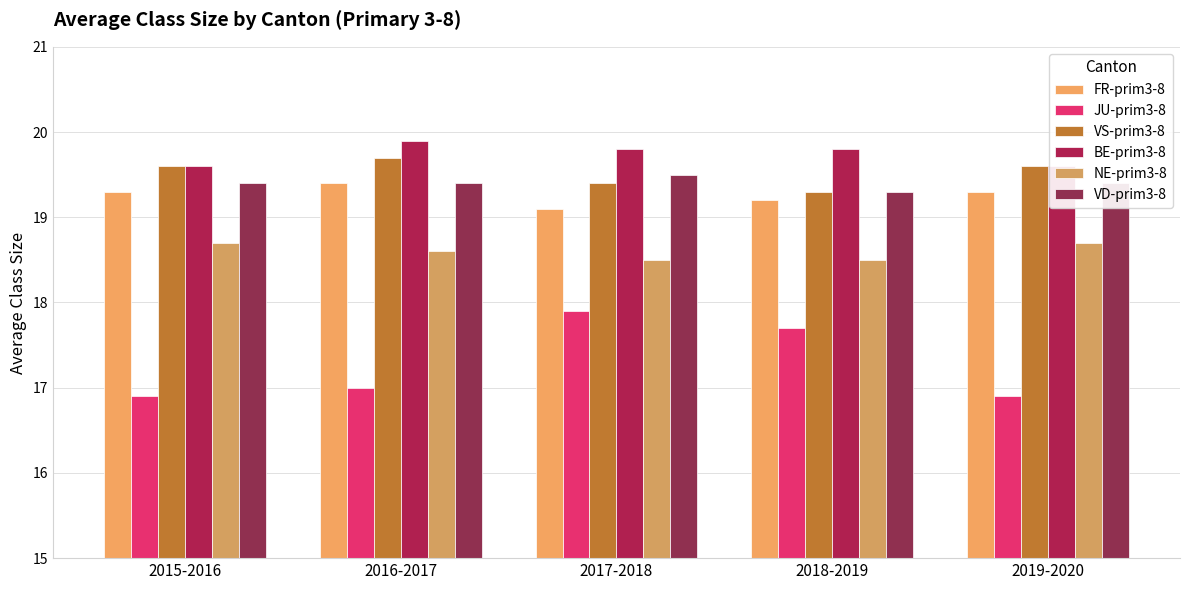

What is the average value of the BE-prim3-8 series?

19.7